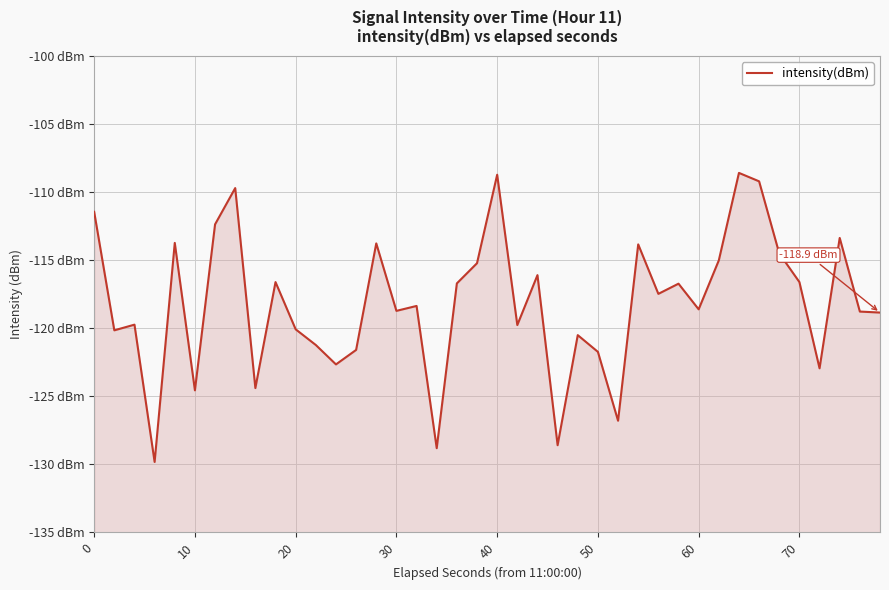

List the labels in order of value, largest first.

32, 20, 33, 70, 0, 60, 37, 40, 14, 27, 34, 31, 19, 22, 35, 9, 18, 29, 28, 16, 30, 15, 38, 39, 20, 21, 10, 10, 24, 11, 13, 25, 12, 36, 8, 50, 26, 23, 17, 30